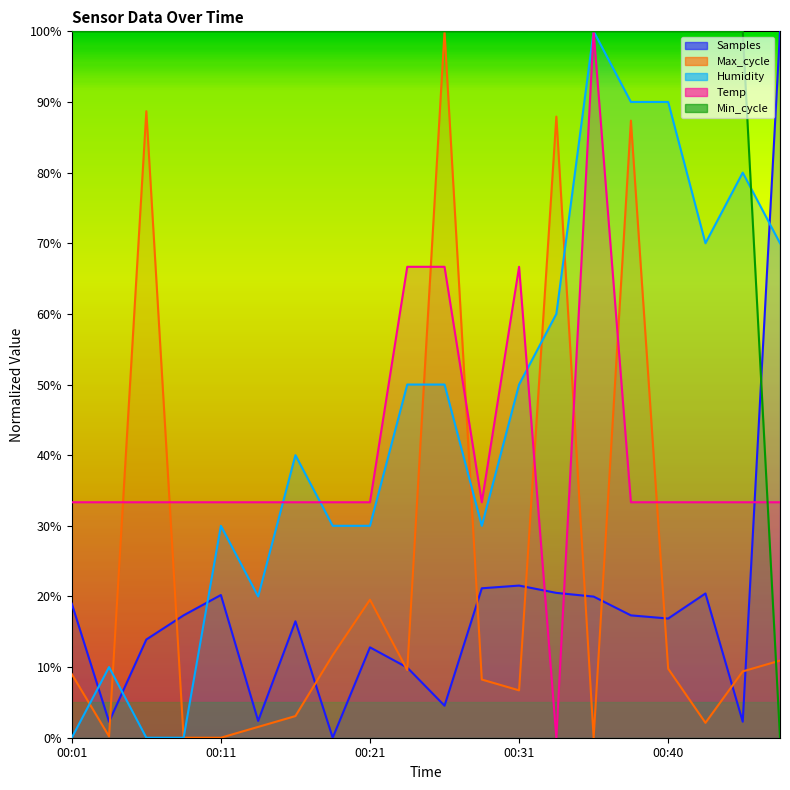

How many positive values does the Samples series have?

19